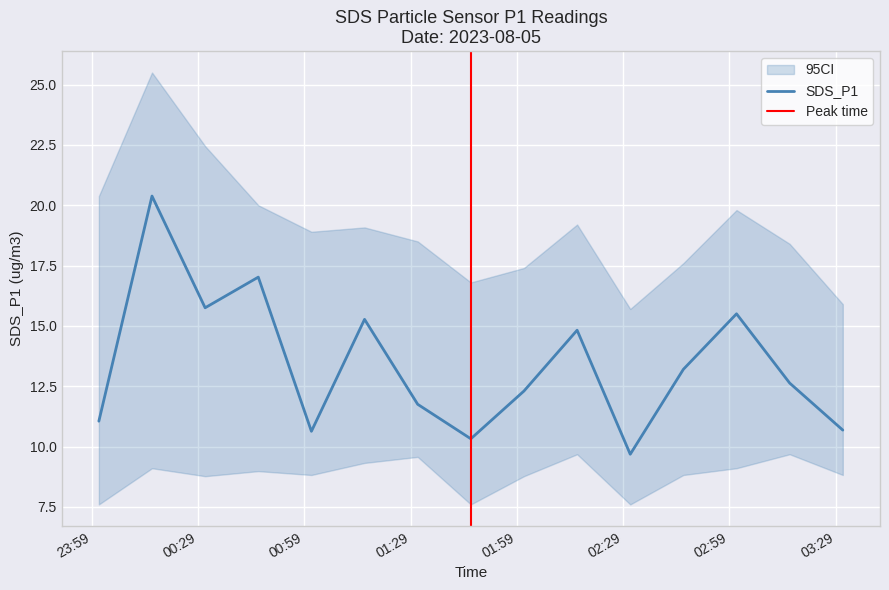

At which category does the chart reach its peak across all series?

00:16